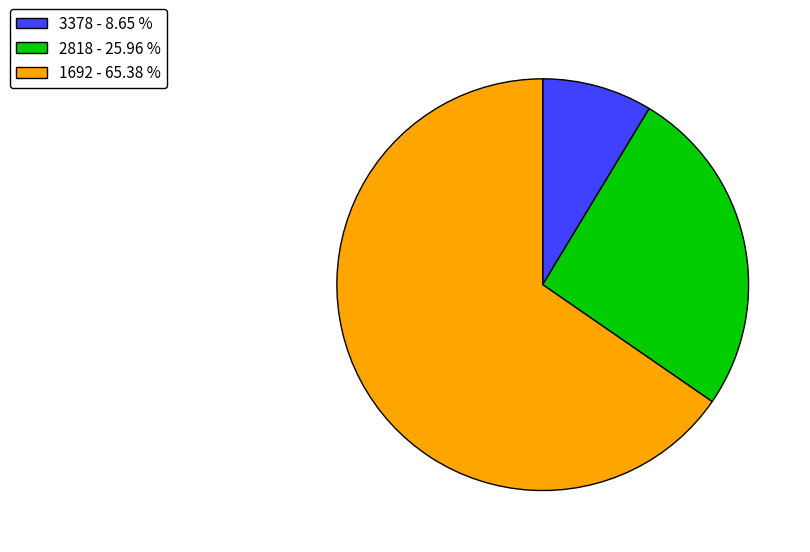

Which has a higher value, 2818 - 25.96 % or 3378 - 8.65 %?

2818 - 25.96 %